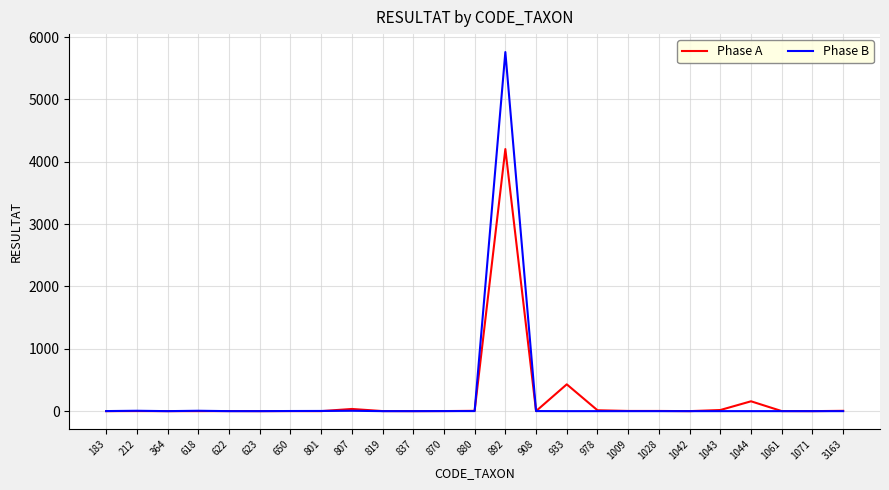

Which series has the widest spread of values?

Phase B